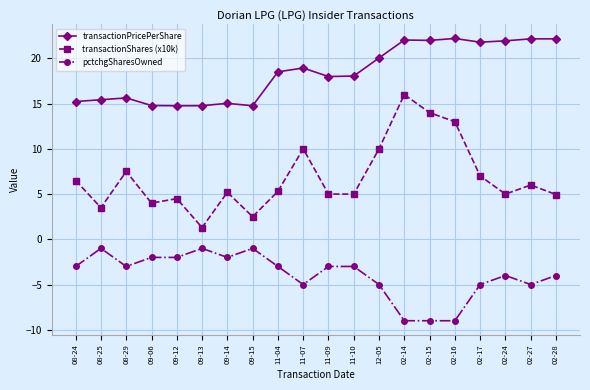

At which category is the sum across all series the highest?

02-14